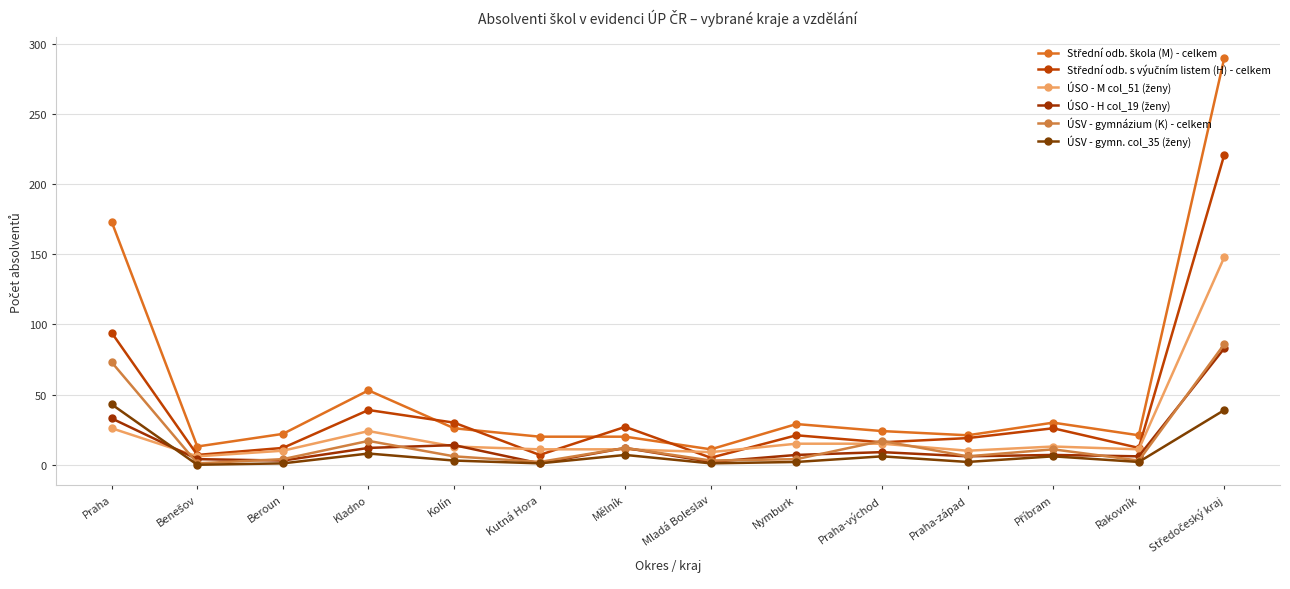

Reading left to right, what are all the values shown in this chart?

Střední odb. škola (M) - celkem: Praha=173	Benešov=13	Beroun=22	Kladno=53	Kolín=26	Kutná Hora=20	Mělník=20	Mladá Boleslav=11	Nymburk=29	Praha-východ=24	Praha-západ=21	Příbram=30	Rakovník=21	Středočeský kraj=290
Střední odb. s výučním listem (H) - celkem: Praha=94	Benešov=7	Beroun=12	Kladno=39	Kolín=30	Kutná Hora=7	Mělník=27	Mladá Boleslav=5	Nymburk=21	Praha-východ=16	Praha-západ=19	Příbram=26	Rakovník=12	Středočeský kraj=221
ÚSO - M col_51 (ženy): Praha=26	Benešov=6	Beroun=10	Kladno=24	Kolín=13	Kutná Hora=11	Mělník=11	Mladá Boleslav=9	Nymburk=15	Praha-východ=15	Praha-západ=10	Příbram=13	Rakovník=11	Středočeský kraj=148
ÚSO - H col_19 (ženy): Praha=33	Benešov=4	Beroun=3	Kladno=12	Kolín=14	Kutná Hora=1	Mělník=12	Mladá Boleslav=2	Nymburk=7	Praha-východ=9	Praha-západ=6	Příbram=7	Rakovník=6	Středočeský kraj=83
ÚSV - gymnázium (K) - celkem: Praha=73	Benešov=1	Beroun=4	Kladno=17	Kolín=6	Kutná Hora=2	Mělník=12	Mladá Boleslav=3	Nymburk=4	Praha-východ=17	Praha-západ=6	Příbram=11	Rakovník=3	Středočeský kraj=86
ÚSV - gymn. col_35 (ženy): Praha=43	Benešov=0	Beroun=1	Kladno=8	Kolín=3	Kutná Hora=1	Mělník=7	Mladá Boleslav=1	Nymburk=2	Praha-východ=6	Praha-západ=2	Příbram=6	Rakovník=2	Středočeský kraj=39